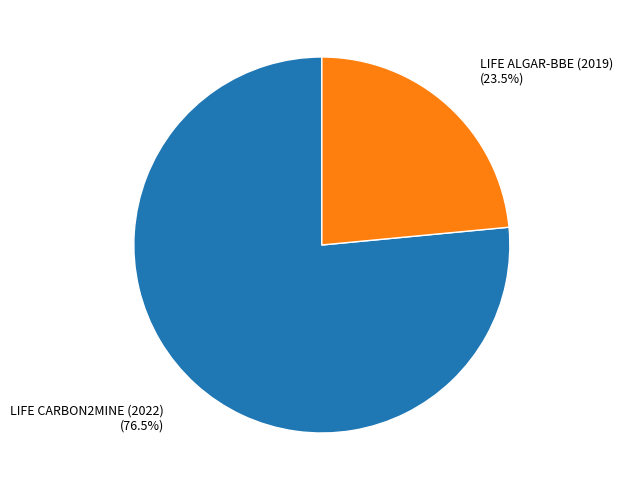

Approximately how many times larger is the value at LIFE CARBON2MINE (2022) compared to LIFE ALGAR-BBE (2019)?

3.3